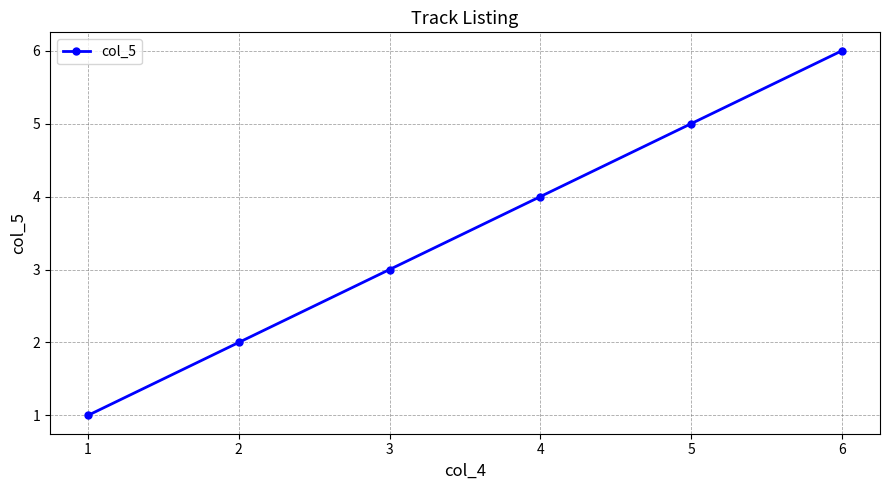

True or false: there are more than 2 points higher than both neighbors.

False